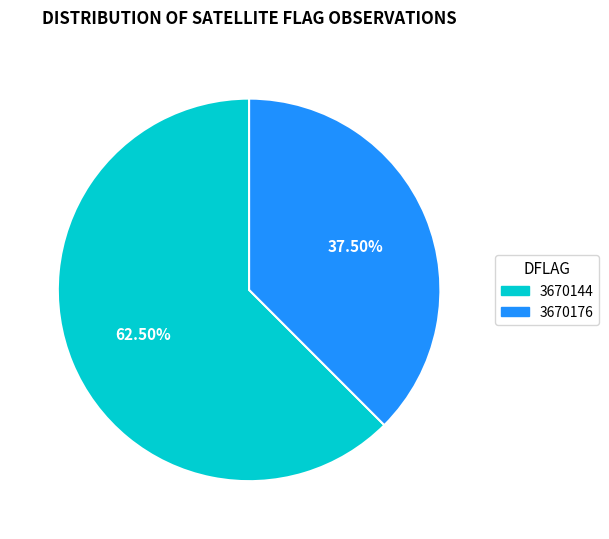

How many segments does this pie chart have?

2